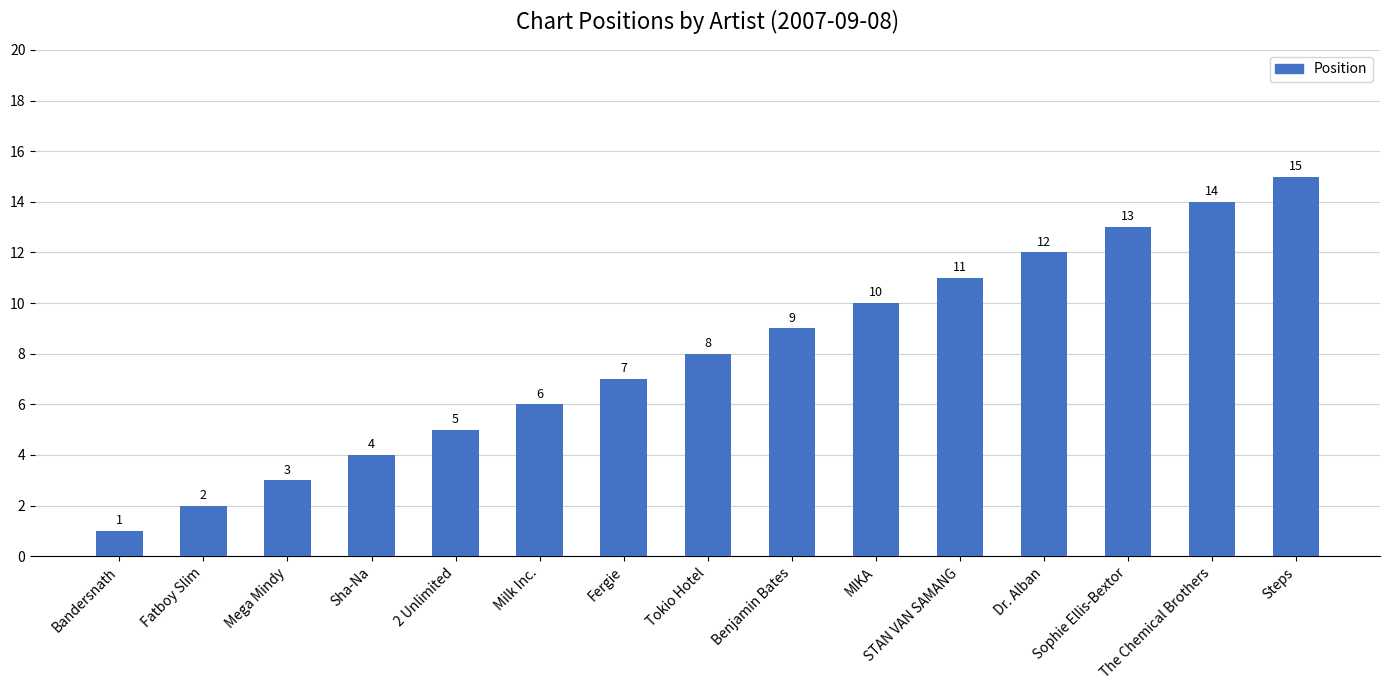

Is it true that the value at STAN VAN SAMANG is 20?

False